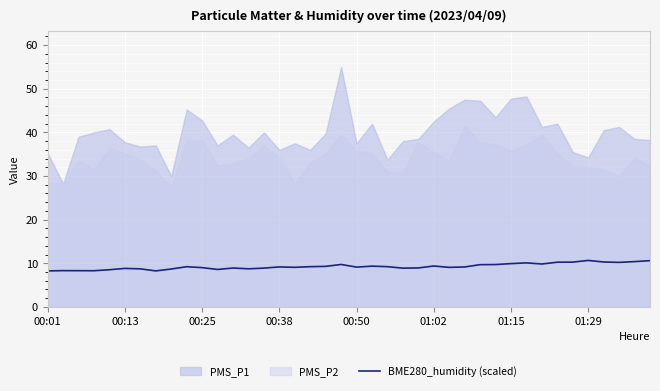

The BME280_humidity (scaled) series shows 2.6 at 00:50. True or false?

False